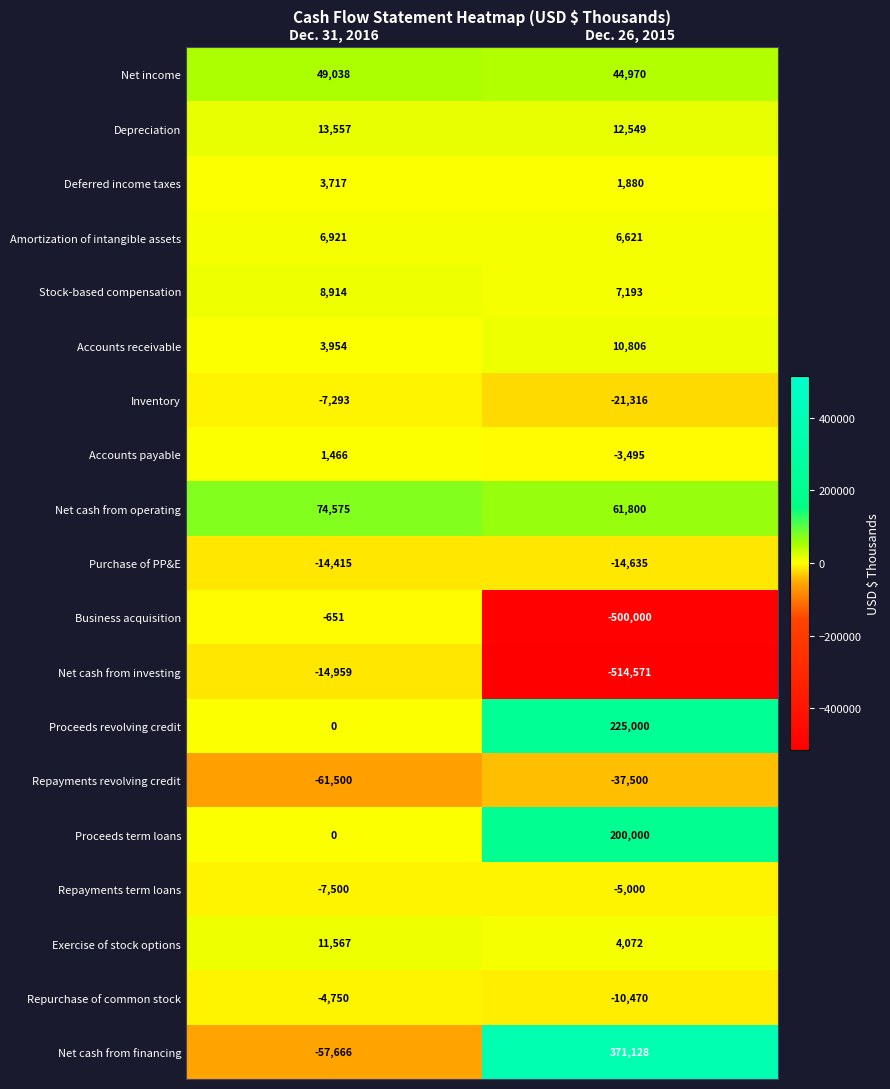

The Inventory series shows -4869 at Dec. 31, 2016. True or false?

False